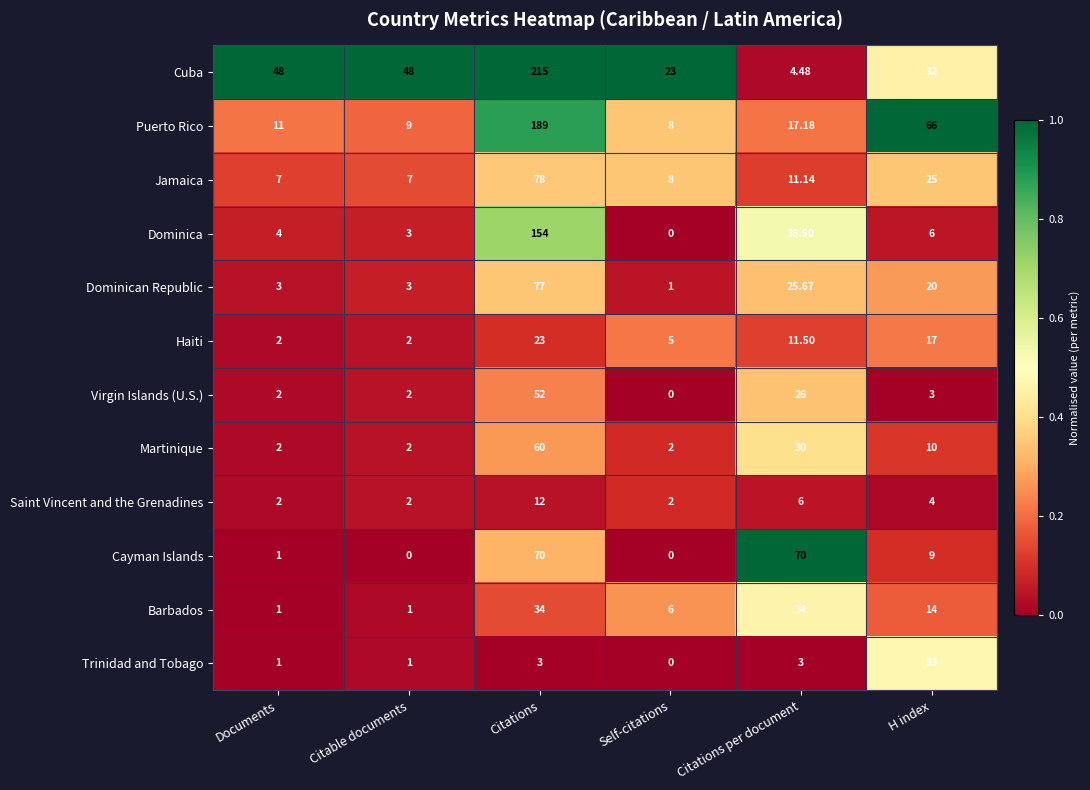

Where is Virgin Islands (U.S.) nearest to the value 26?

Citations per document